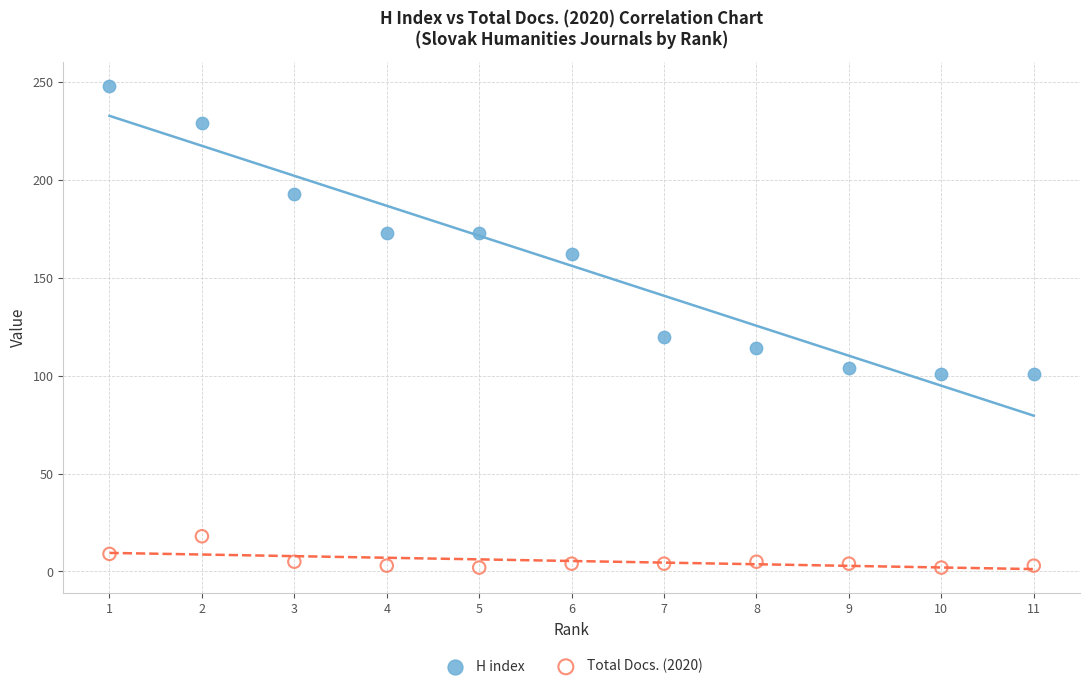

Which series reaches the minimum Y coordinate?

Total Docs. (2020)